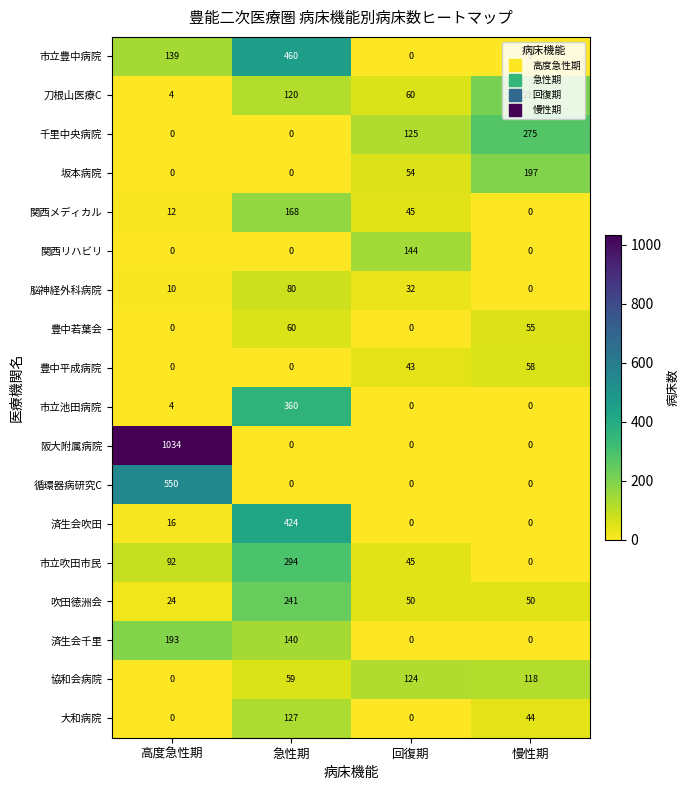

What is the highest value of the 市立豊中病院 series?

460